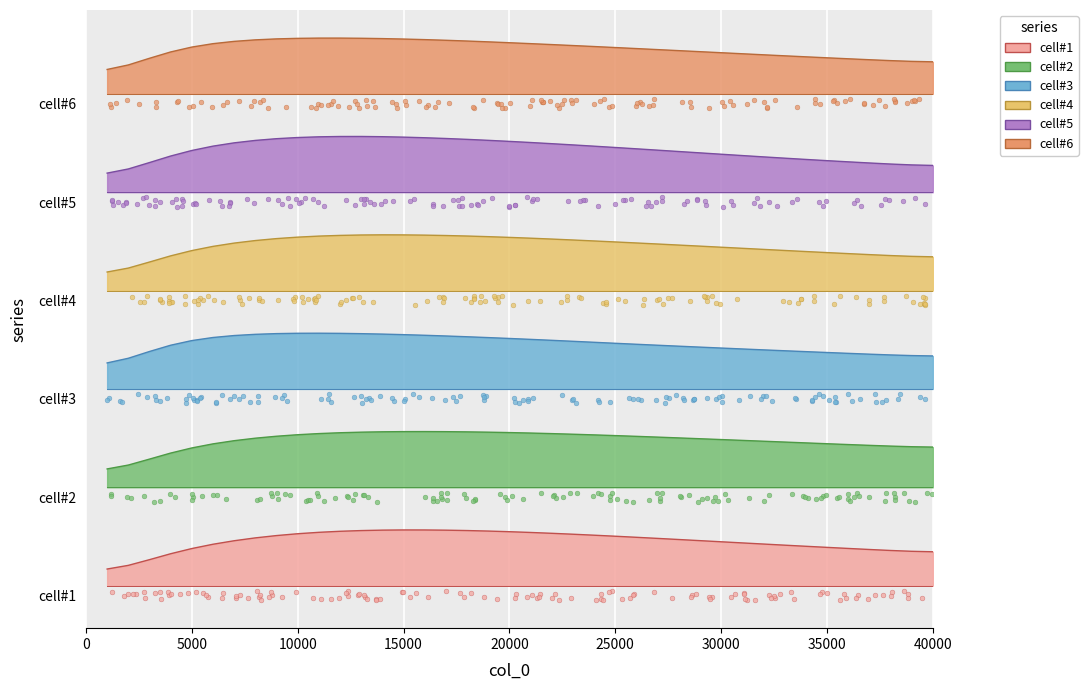

Which series has the largest total across all categories?

cell#5